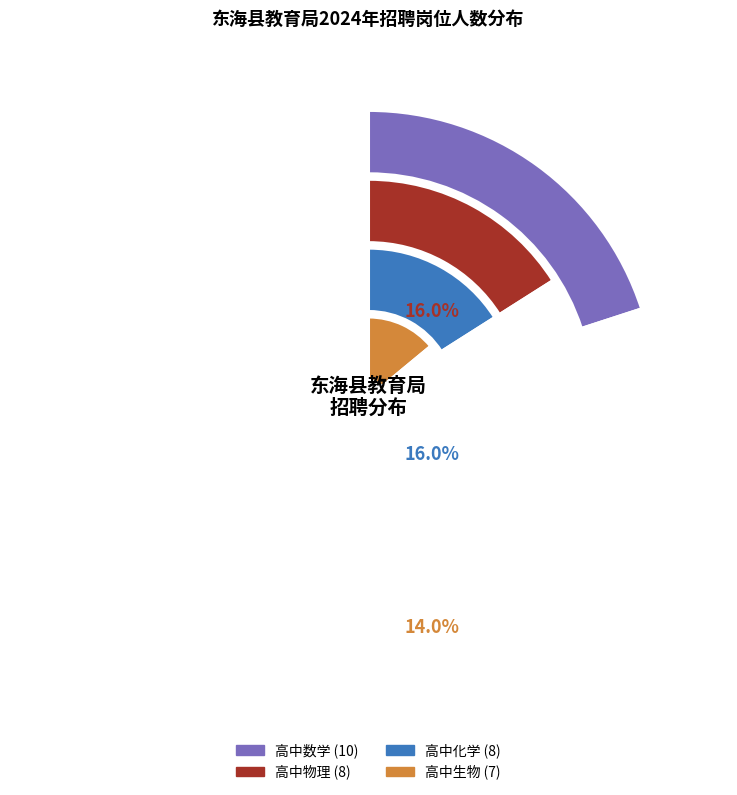

Is it true that 高中生物教师 is 14% of the pie?

True